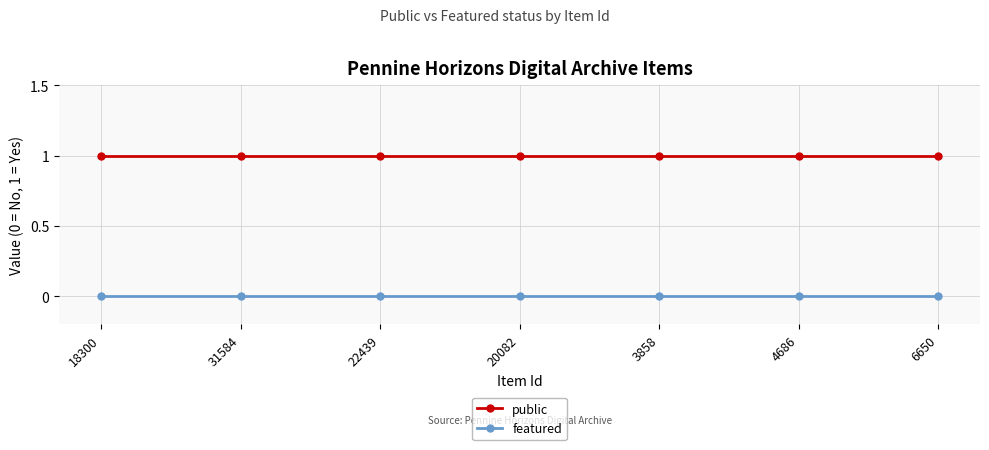

Reading left to right, what are all the values shown in this chart?

public: 1	1	1	1	1	1	1
featured: 0	0	0	0	0	0	0